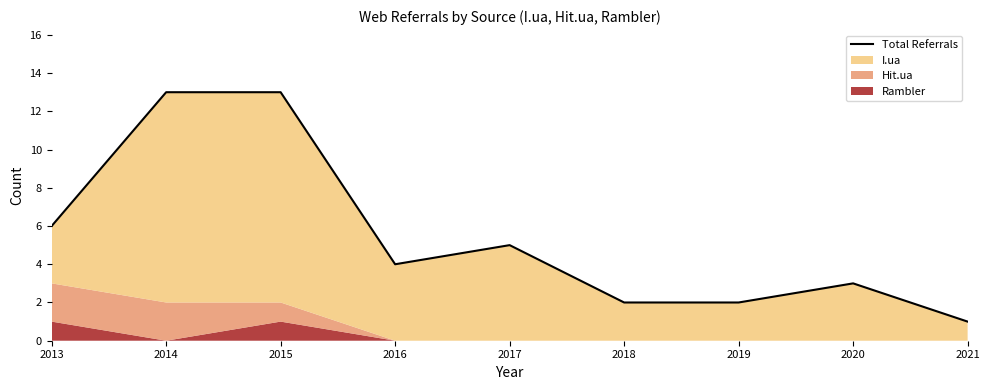

Which label corresponds to the largest value in the chart?

2014